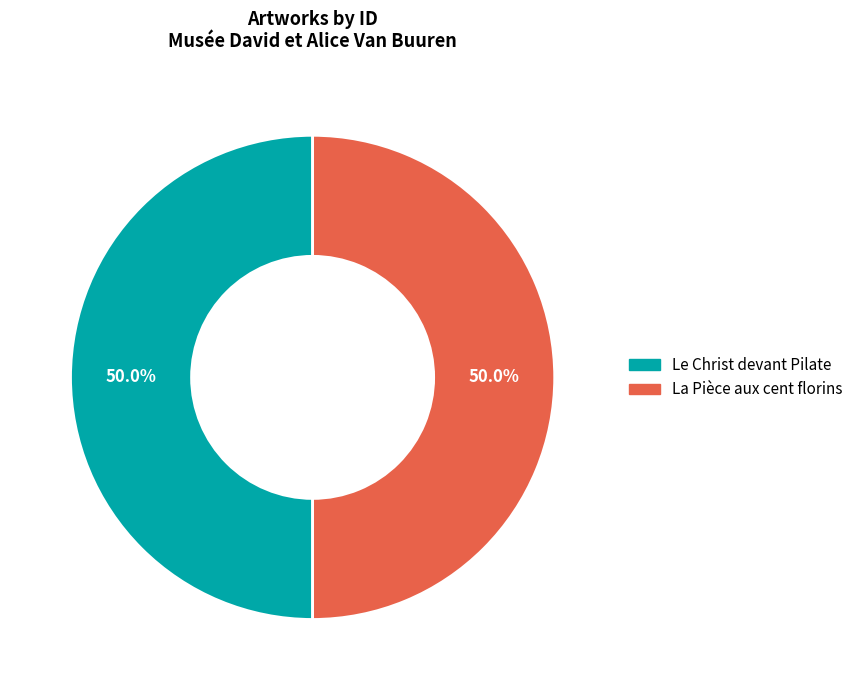

True or false: Le Christ devant Pilate accounts for 58% of the total.

False